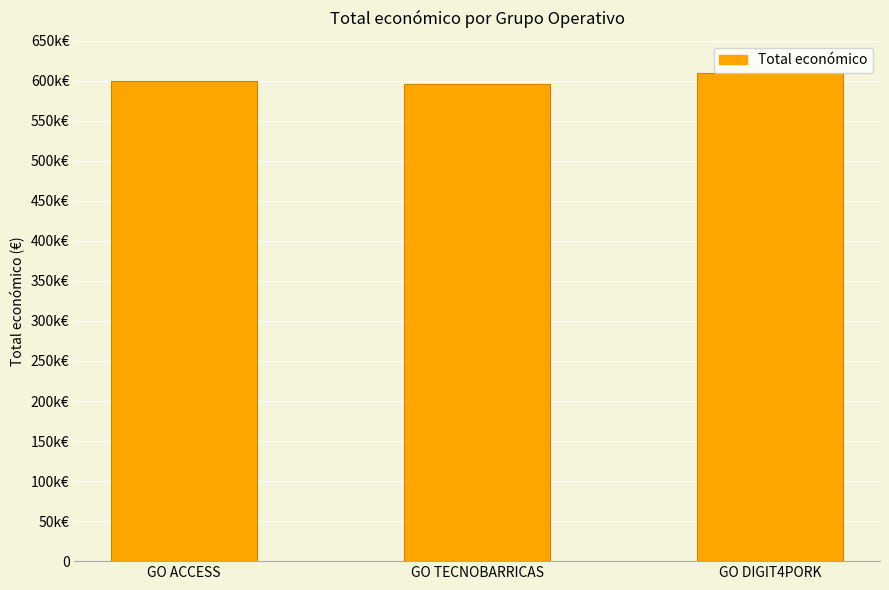

Does the chart contain any negative values?

No